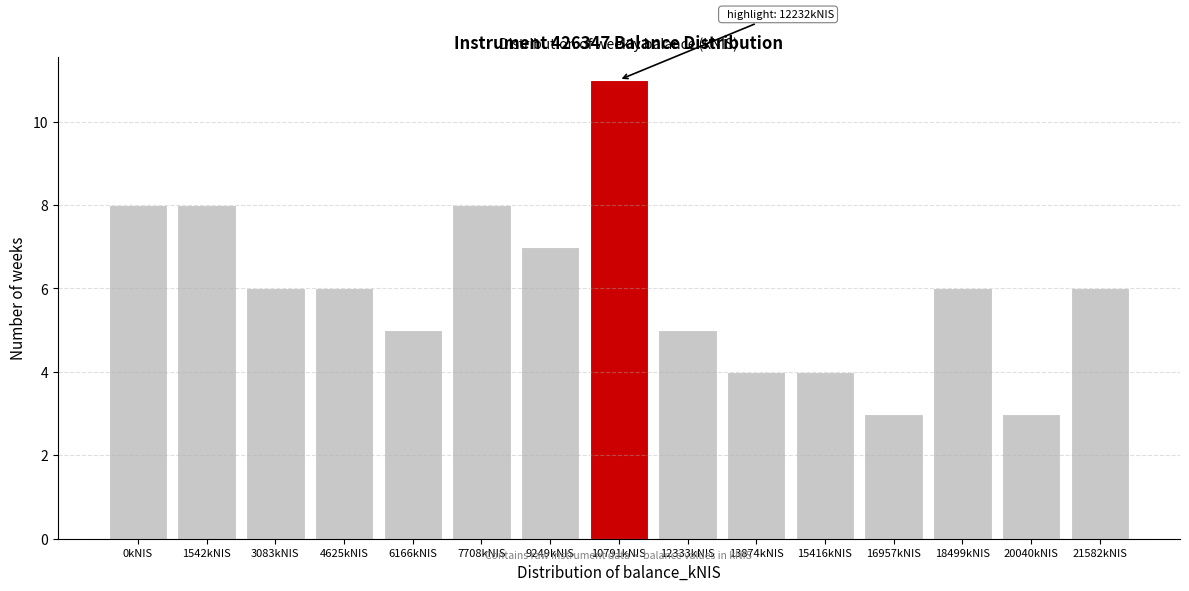

Reading left to right, transcribe all the data shown in this chart.

8	8	6	6	5	8	7	11	5	4	4	3	6	3	6